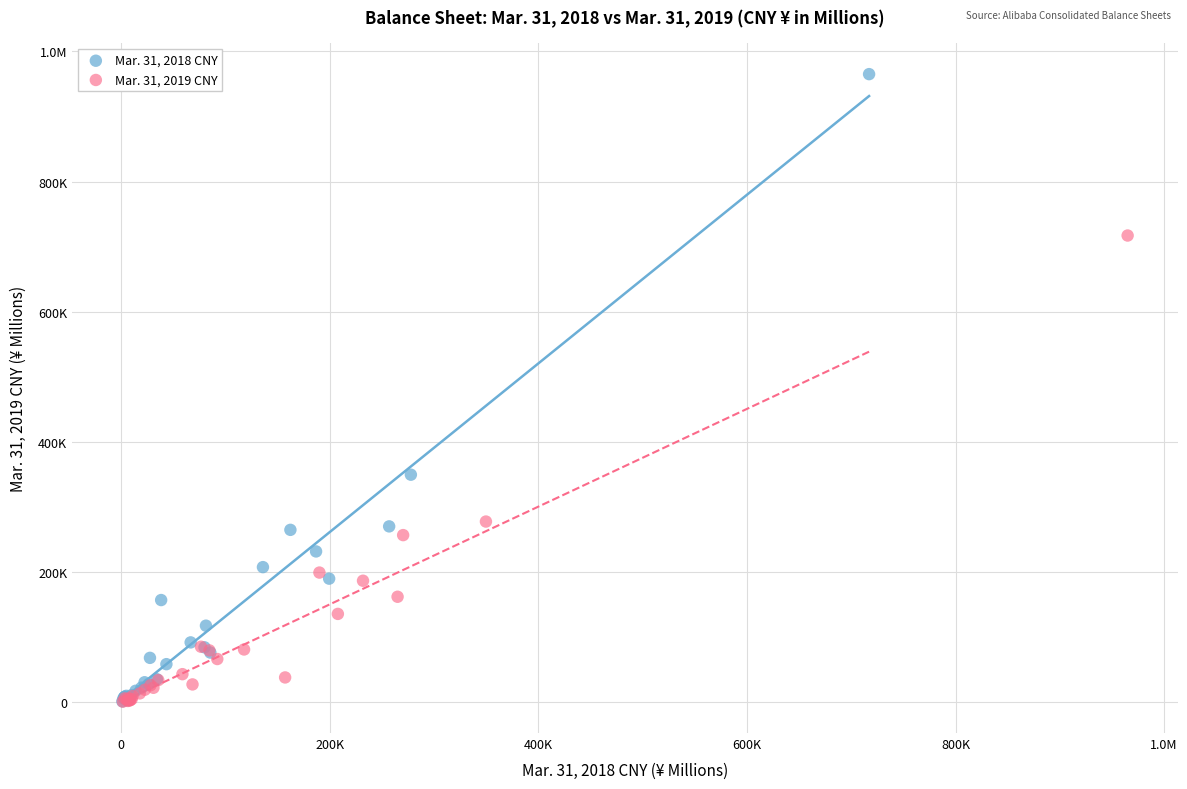

What are all the series names shown in the legend?

Mar. 31, 2018 CNY, Mar. 31, 2019 CNY